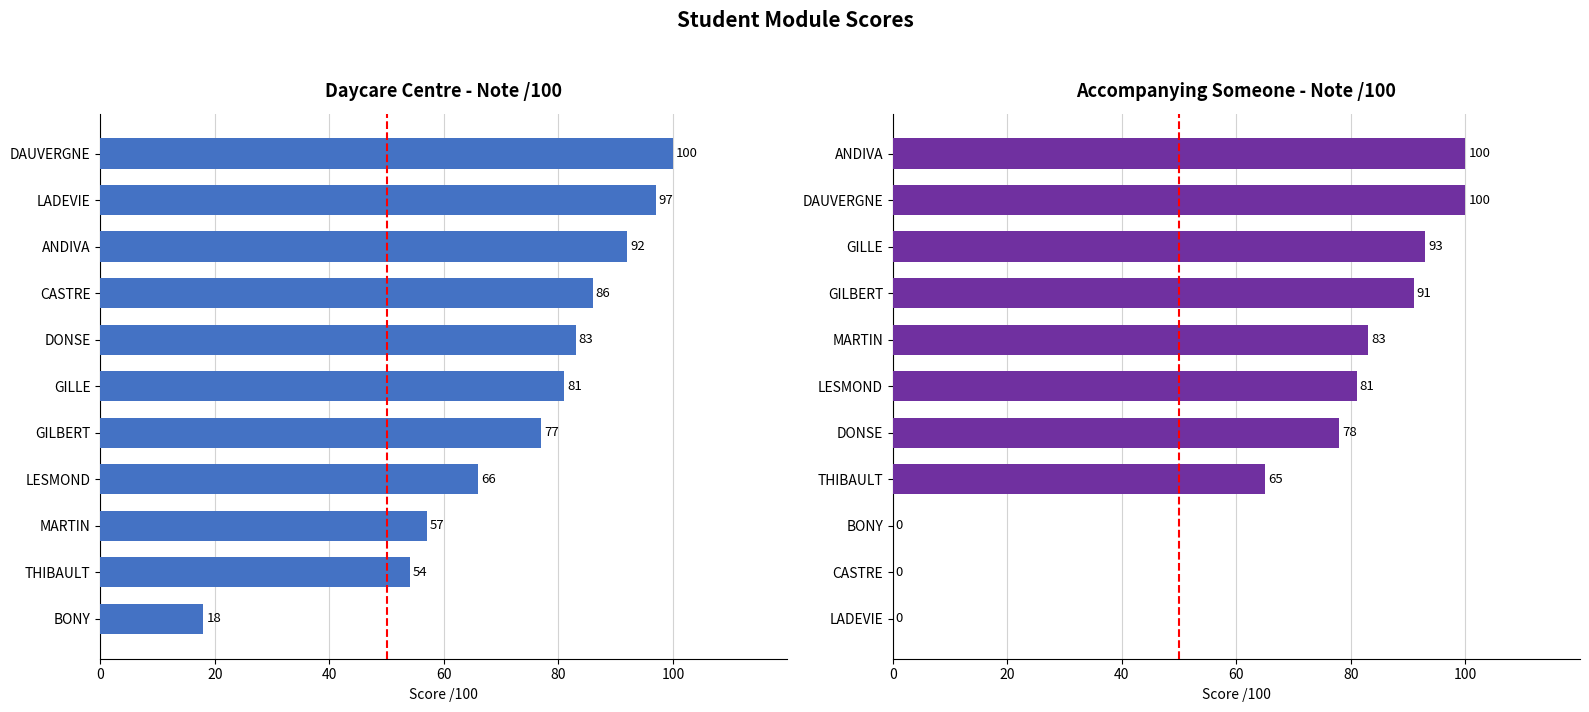

Reading right to left, extract all data points from this chart.

Daycare Centre (note /100): 100	97	92	86	83	81	77	66	57	54	18
Accompanying Someone (note /100): 100	100	93	91	83	81	78	65	0	0	0